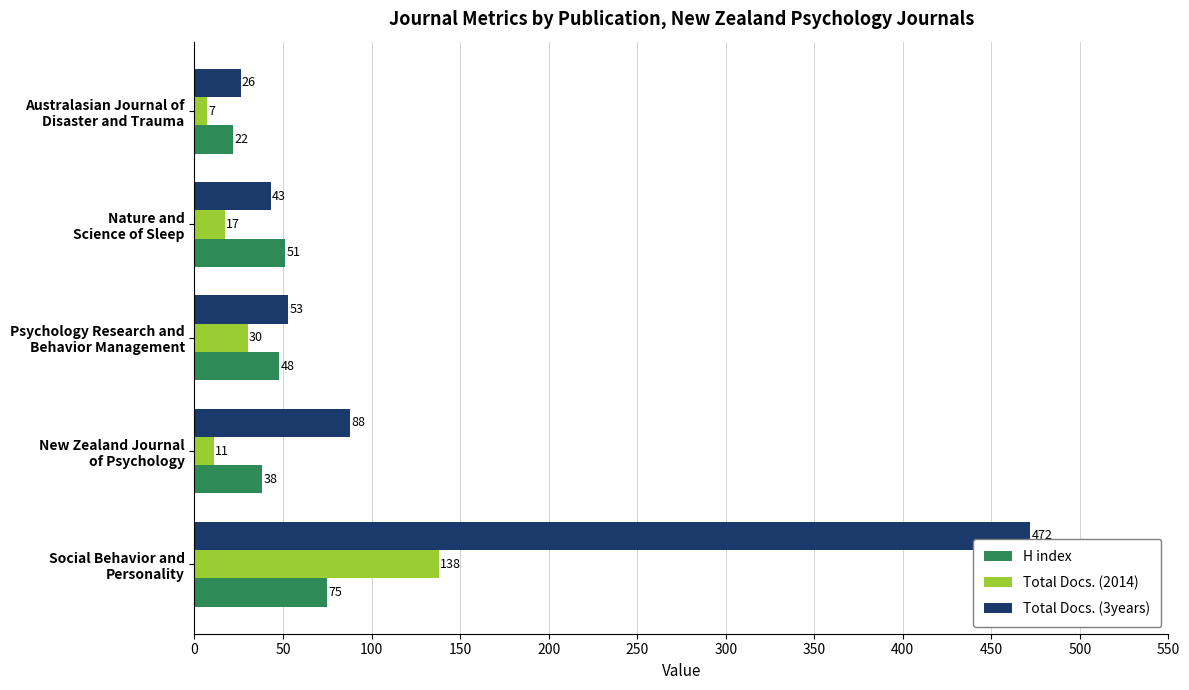

What is the minimum value for Total Docs. (3years)?

26